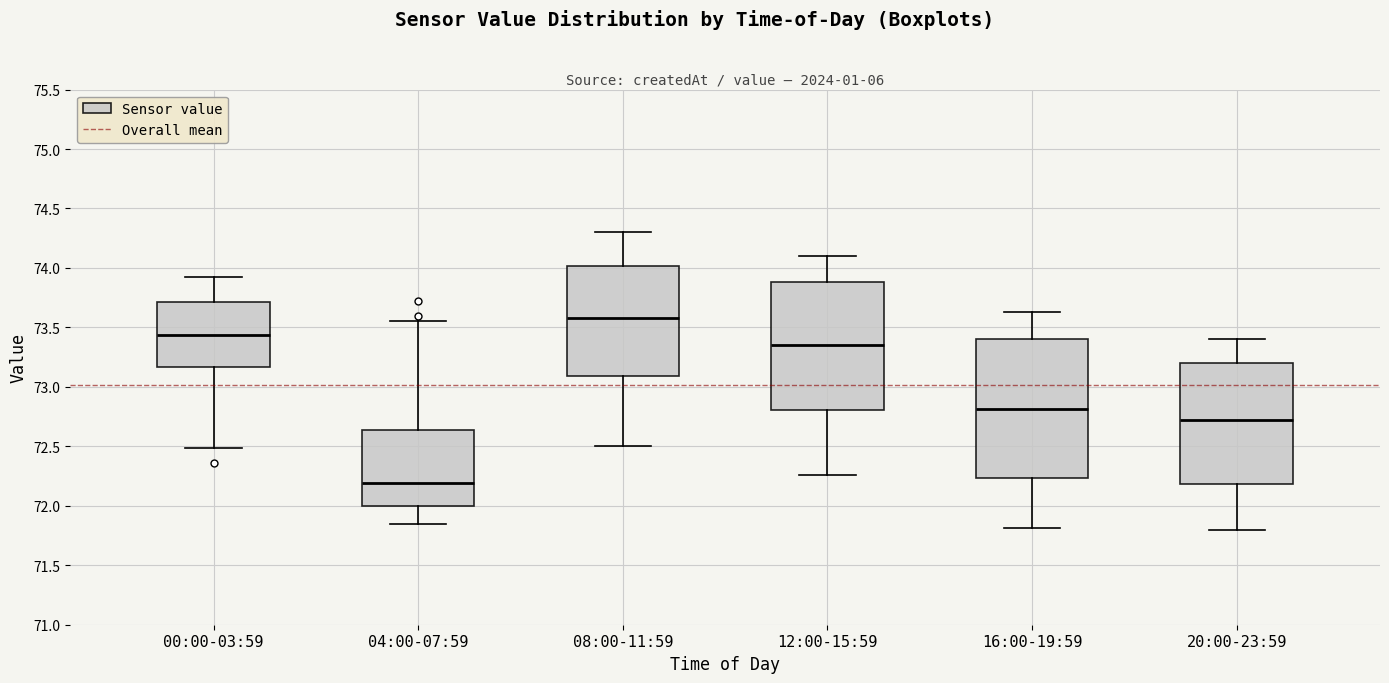

Reading left to right, transcribe this box plot: for each box, give where its median line is, the range the box spans, and where its two whiskers end, as read against the y-axis. The values are not printed on the chart, so give them approximately, as read against the axis.

00:00-03:59: median 73.45, box 73.15 to 73.70, whiskers 72.50 to 73.90
04:00-07:59: median 72.20, box 72.00 to 72.65, whiskers 71.85 to 73.55
08:00-11:59: median 73.60, box 73.10 to 74.00, whiskers 72.50 to 74.30
12:00-15:59: median 73.35, box 72.80 to 73.90, whiskers 72.25 to 74.10
16:00-19:59: median 72.80, box 72.25 to 73.40, whiskers 71.80 to 73.65
20:00-23:59: median 72.70, box 72.20 to 73.20, whiskers 71.80 to 73.40